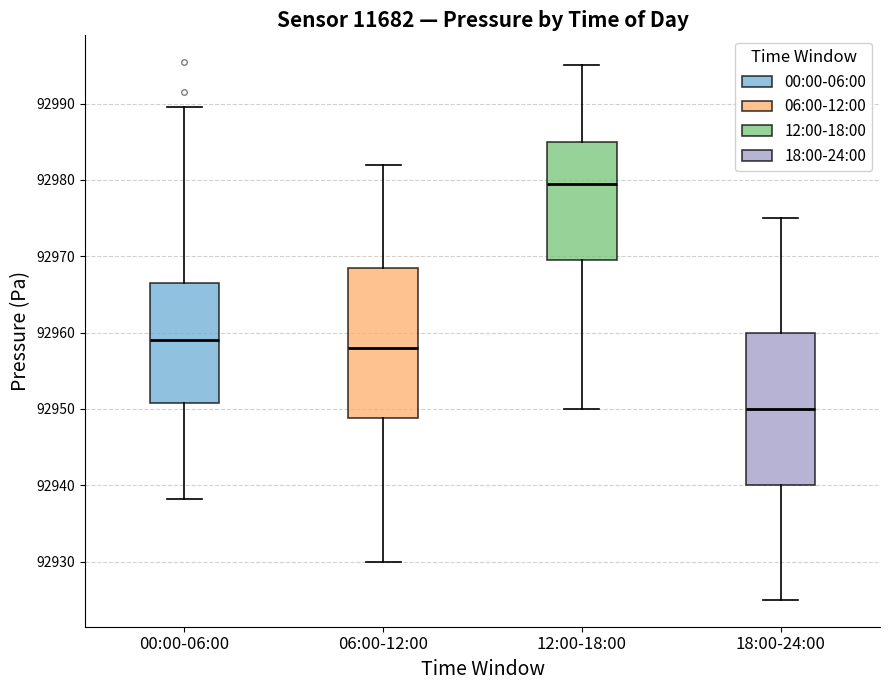

Which box has the lowest median line?

18:00-24:00